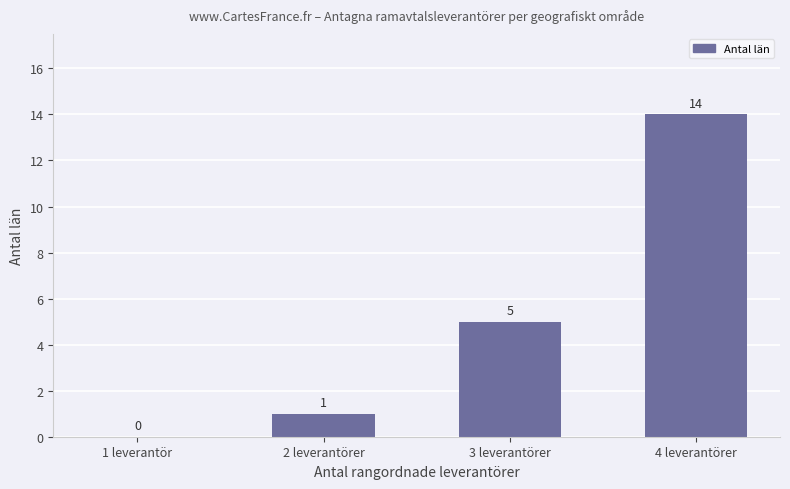

At which label is the value closest to 7?

3 leverantörer